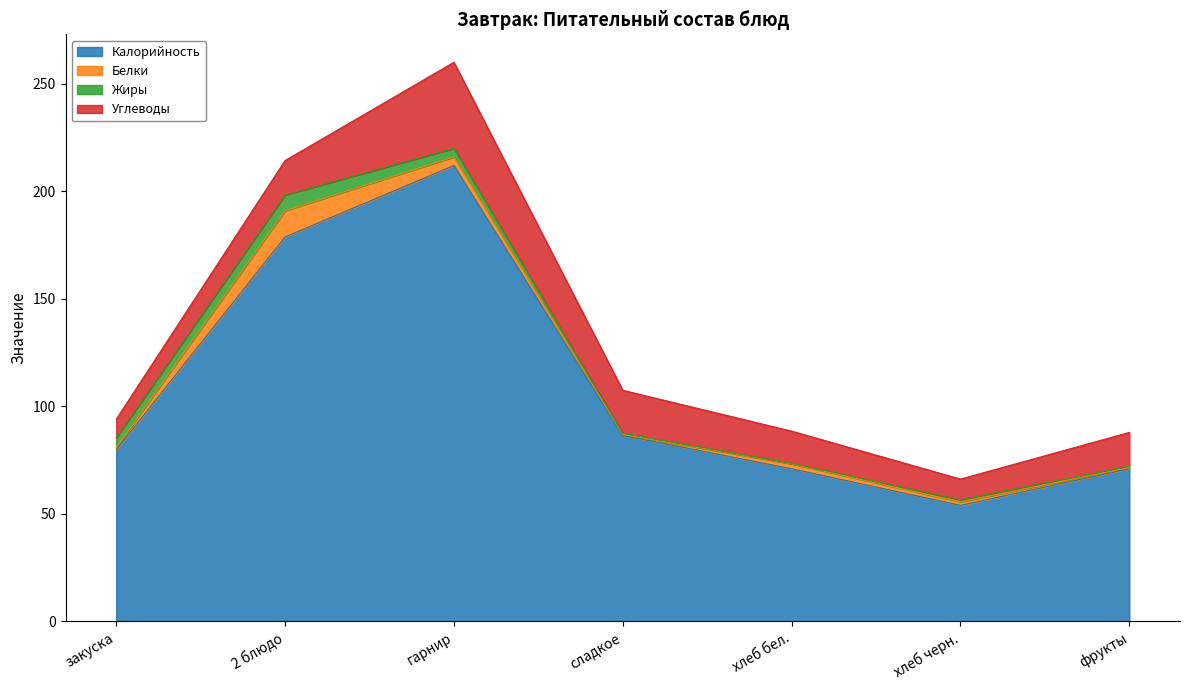

What is the highest value of the Жиры series?

7.3